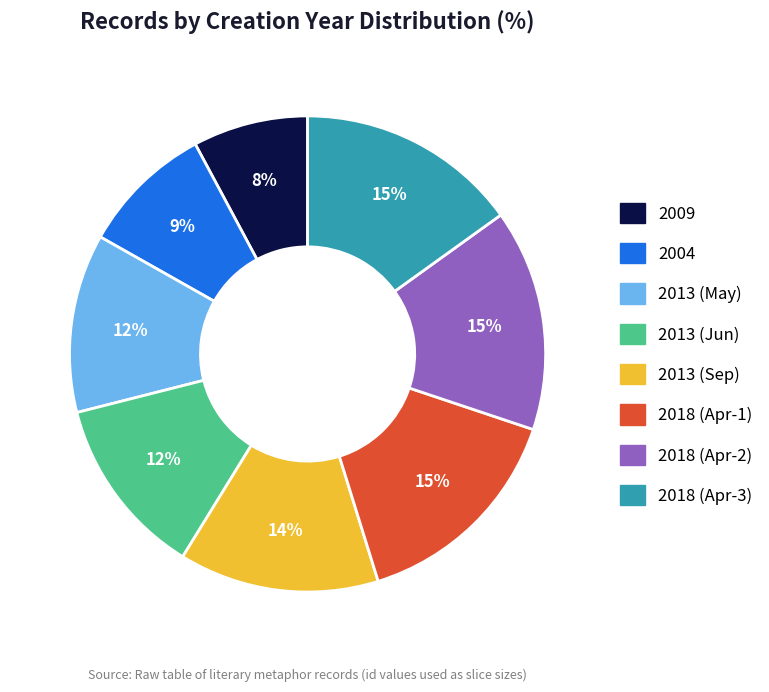

How many segments does this pie chart have?

8